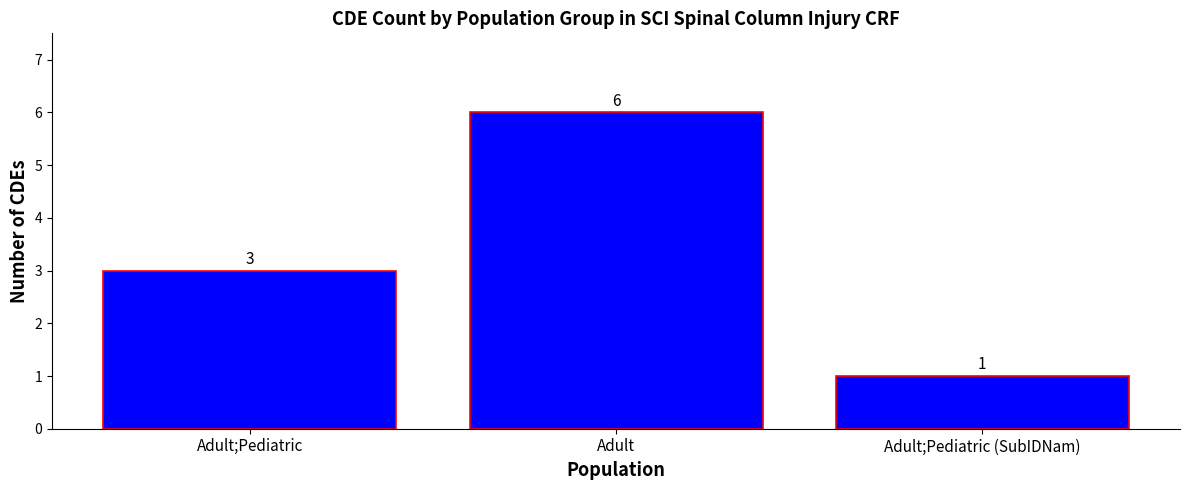

Reading left to right, transcribe all the data shown in this chart.

3	6	1